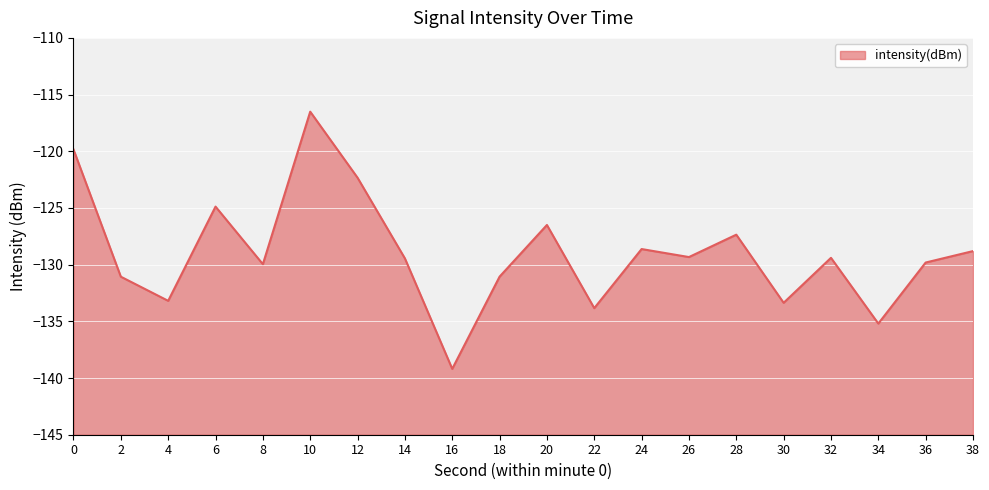

Which label corresponds to the smallest value in the chart?

16